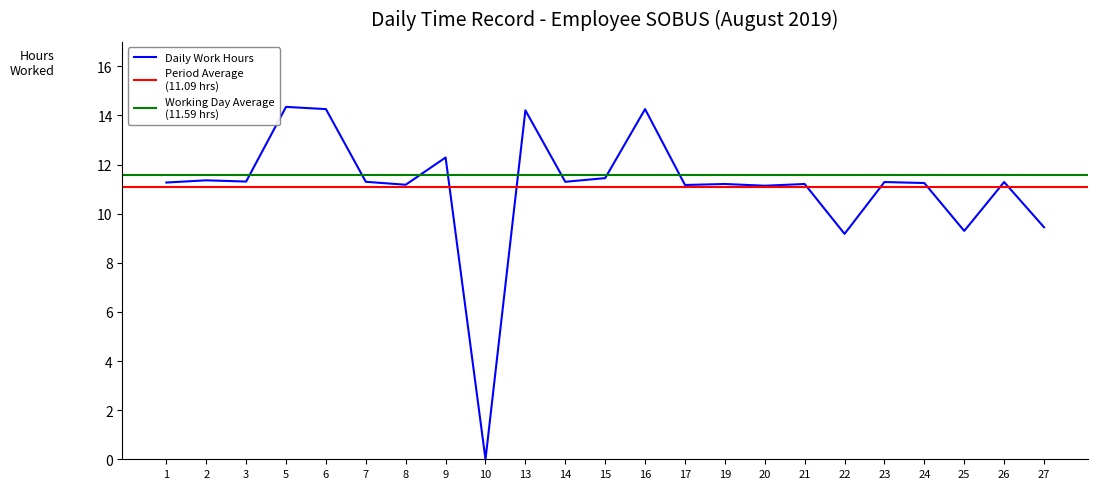

What is the sum of all values?

255.0